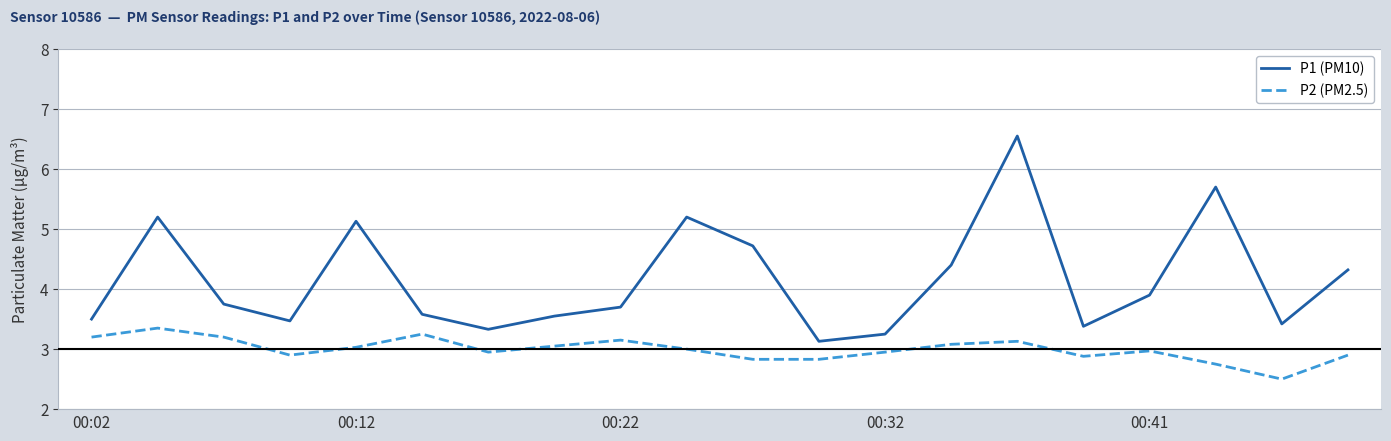

What is the lowest value of the P2 (PM2.5) series?

2.5